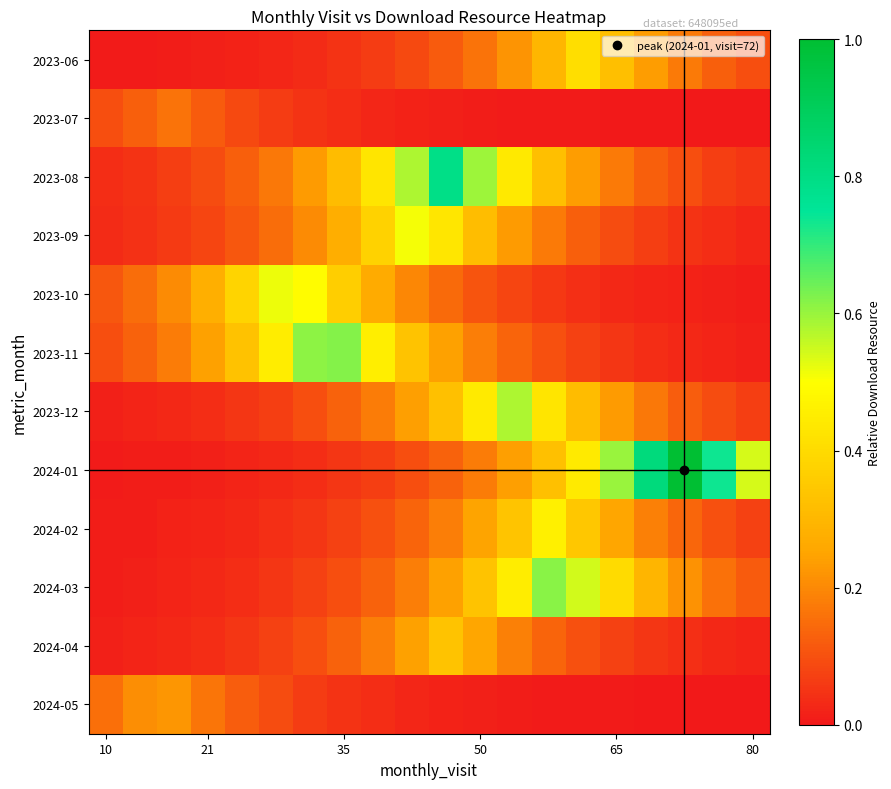

Which category has the lowest value across all series?

80